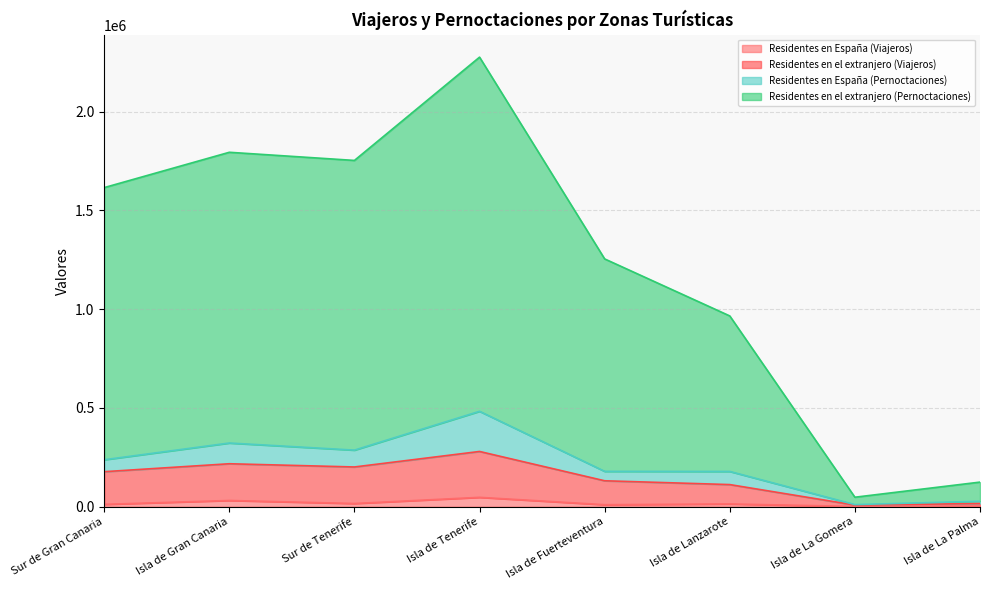

At which category is the sum across all series the highest?

Isla de Tenerife